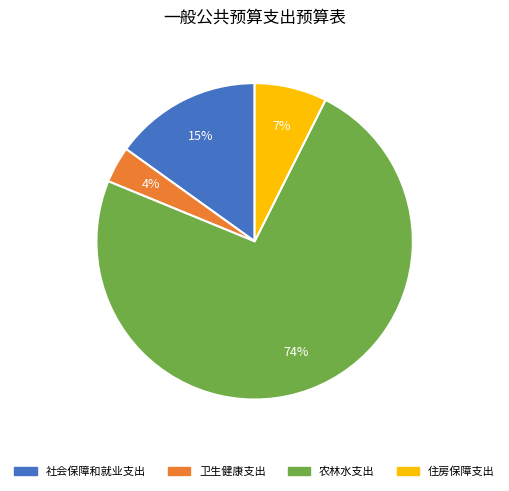

To the nearest percent, what is the combined percentage of 住房保障支出 and 社会保障和就业支出?

22%